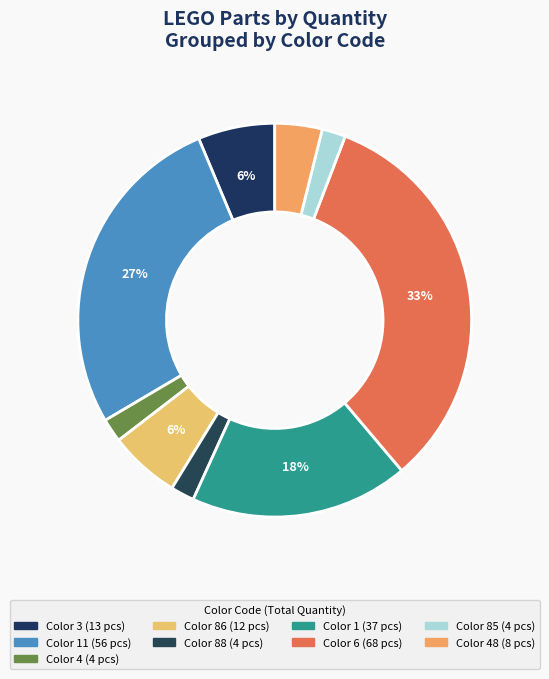

To the nearest percent, what is the difference between the largest and smallest slice percentages?

31%